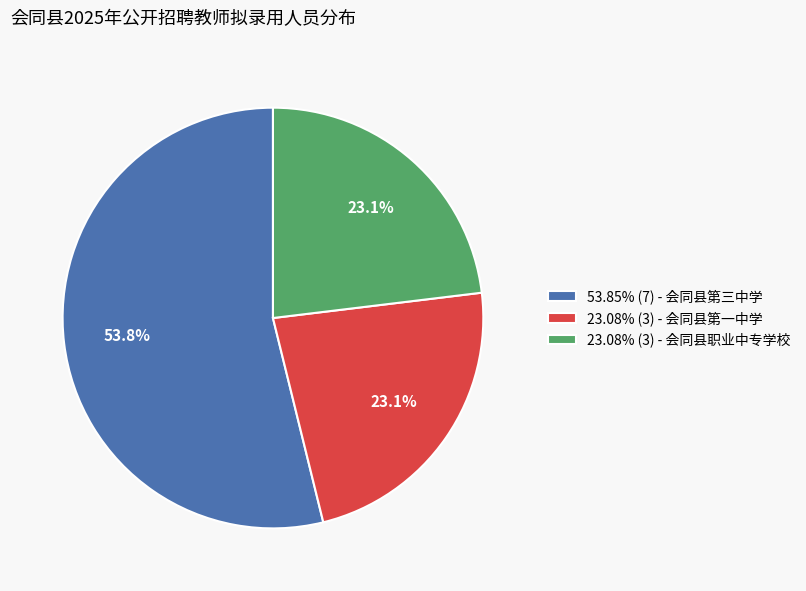

How much of the chart is everything except 23.08% (3) - 会同县第一中学?

76.9%